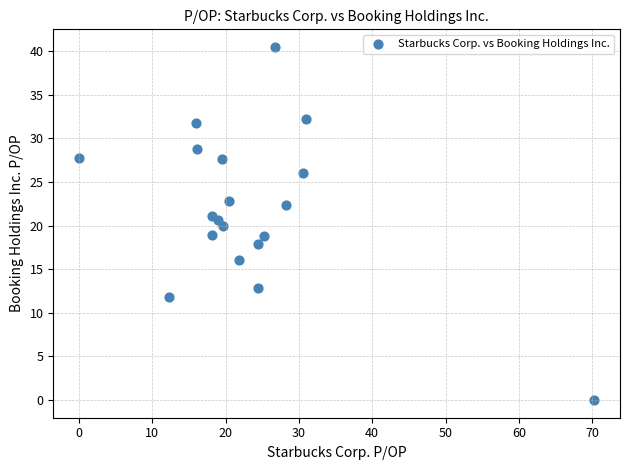

What is the range of Y values (max minus min)?

40.5